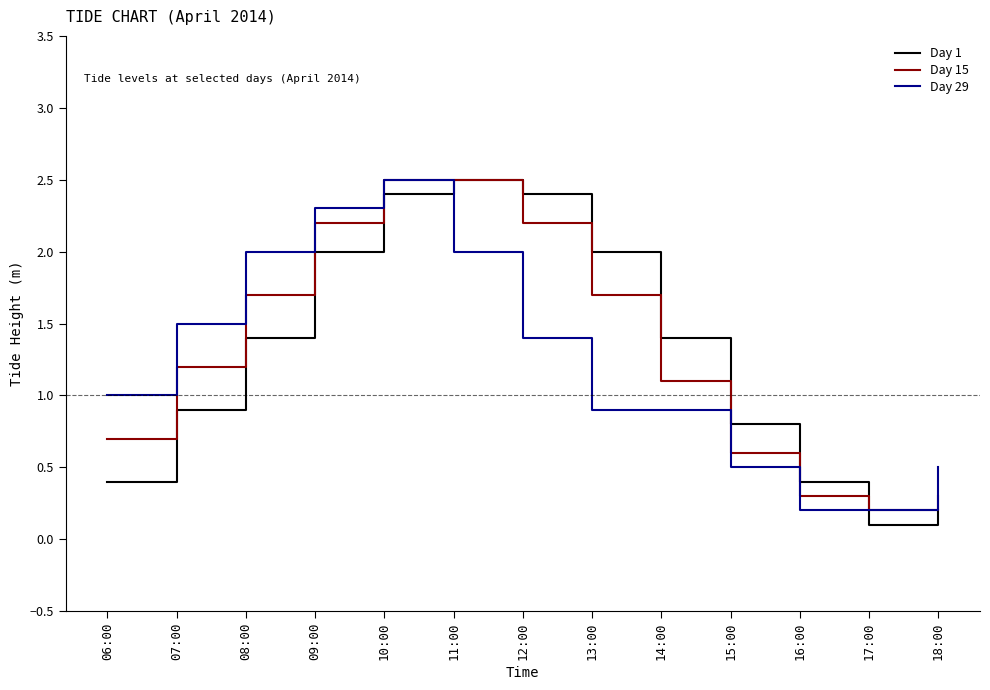

Where do Day 29 and Day 1 first cross each other?

10:00 and 11:00